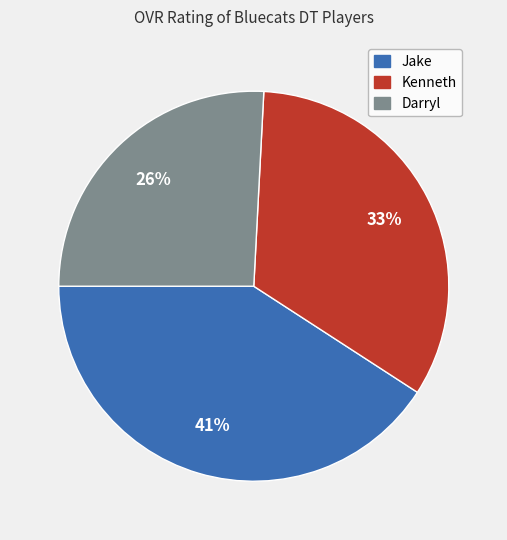

What is the ratio of the value at Darryl to the value at Kenneth?

0.8